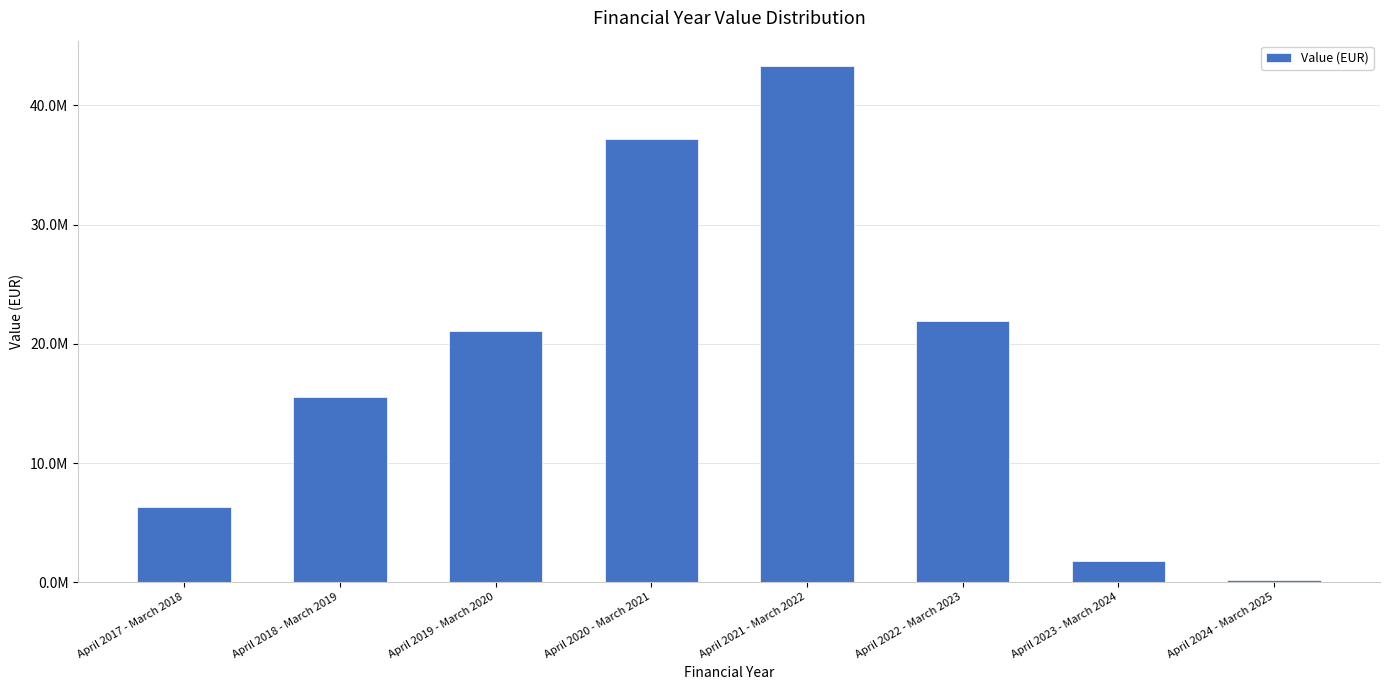

Is it true that the value at April 2021 - March 2022 is 62256200.9?

False